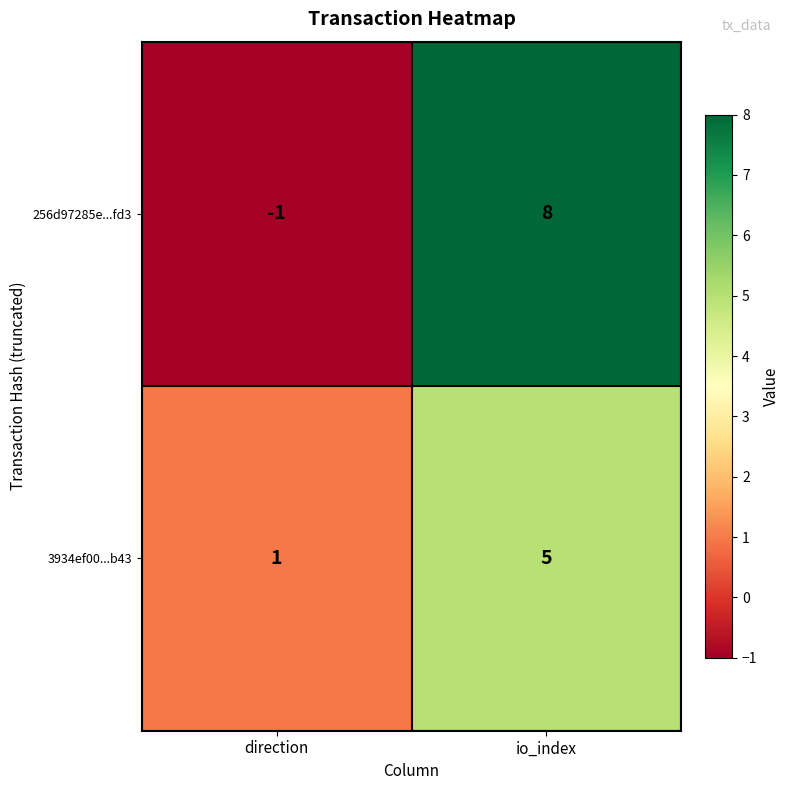

List the series in order of their overall mean, lowest first.

3934ef00...b43, 256d97285e...fd3